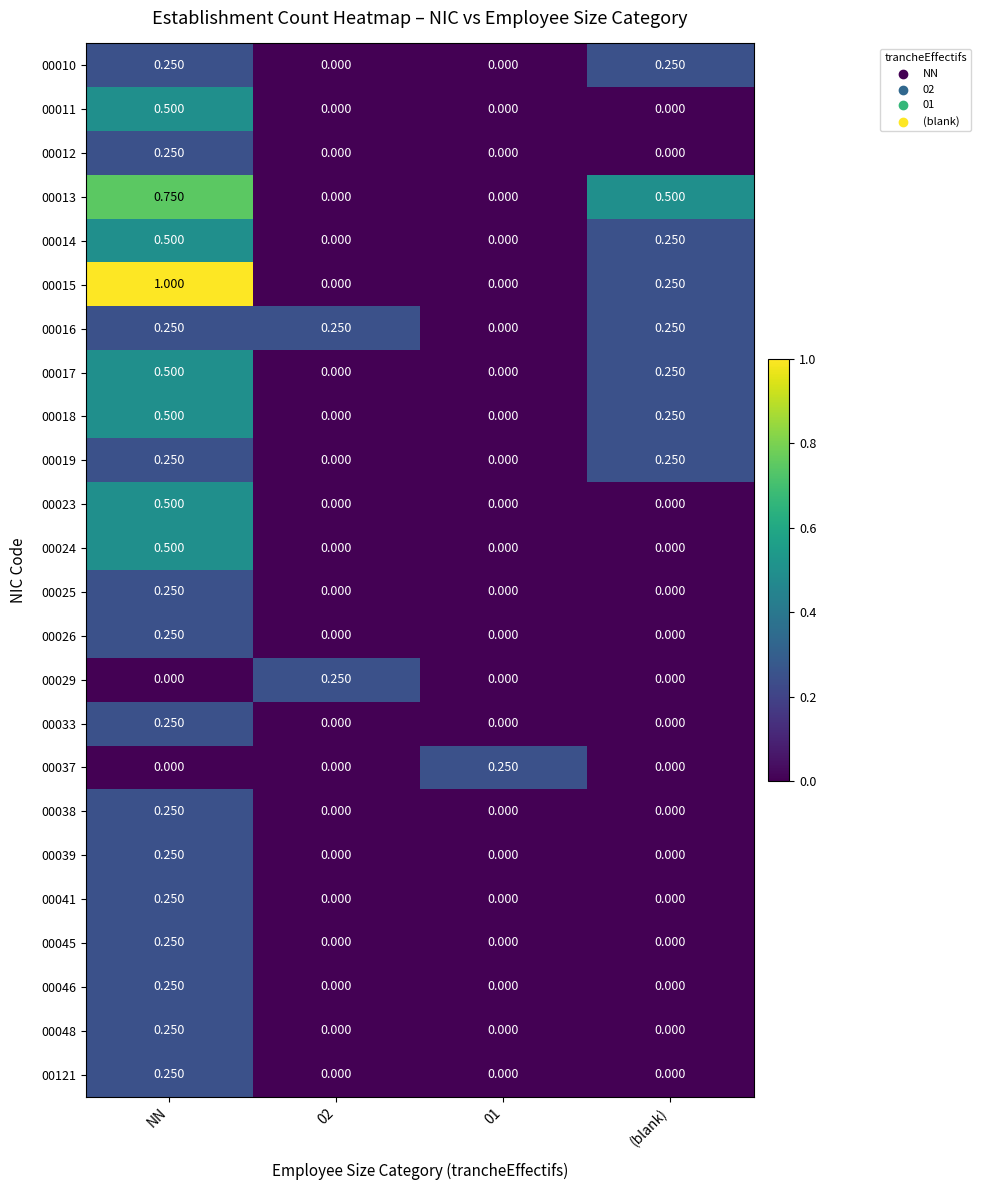

At which category is the sum across all series the highest?

NN